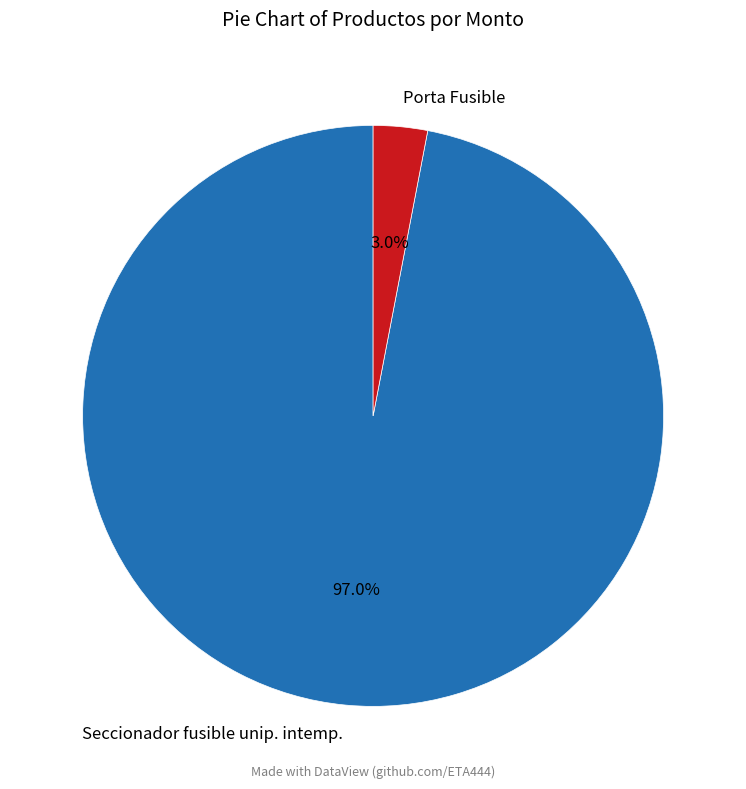

What is the total percentage of Seccionador fusible unip. intemp. and Porta Fusible?

100.0%